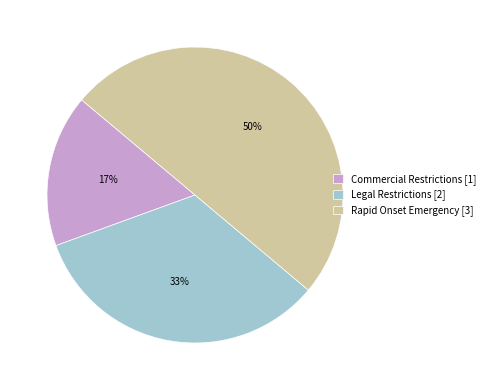

Approximately how many times larger is the value at Commercial Restrictions [1] compared to Legal Restrictions [2]?

0.5